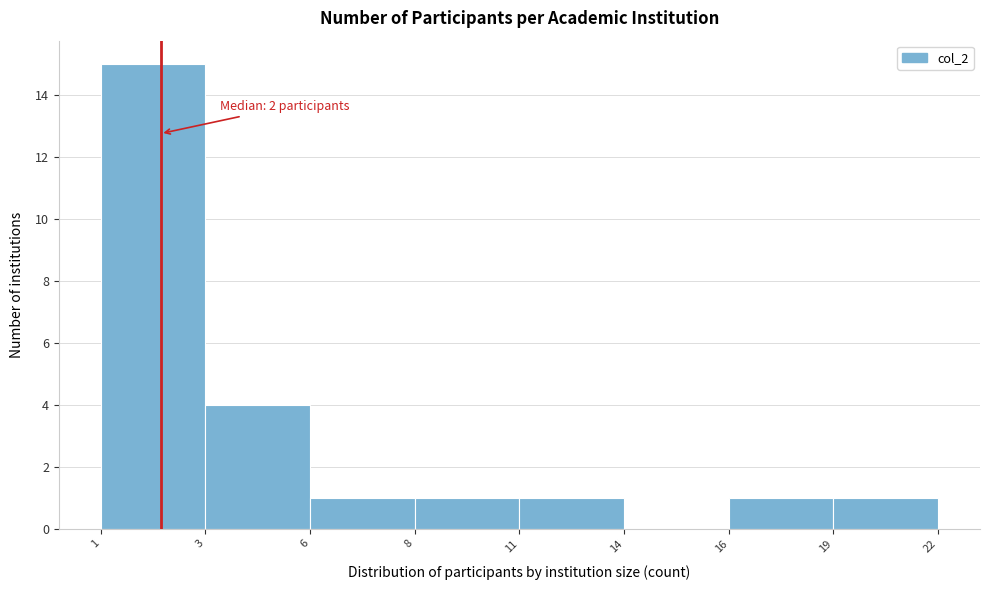

Reading left to right, extract all data points from this chart.

1=15	3=4	6=1	8=1	11=1	14=0	16=1	19=1